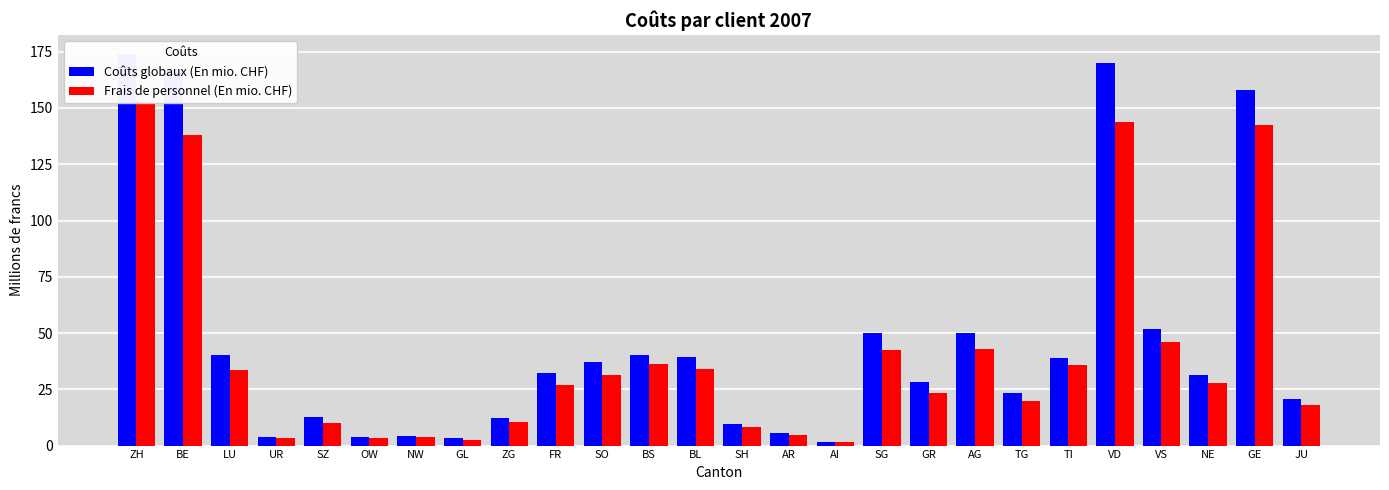

Which series changed the most between BS and VD?

Coûts globaux (En mio. CHF)